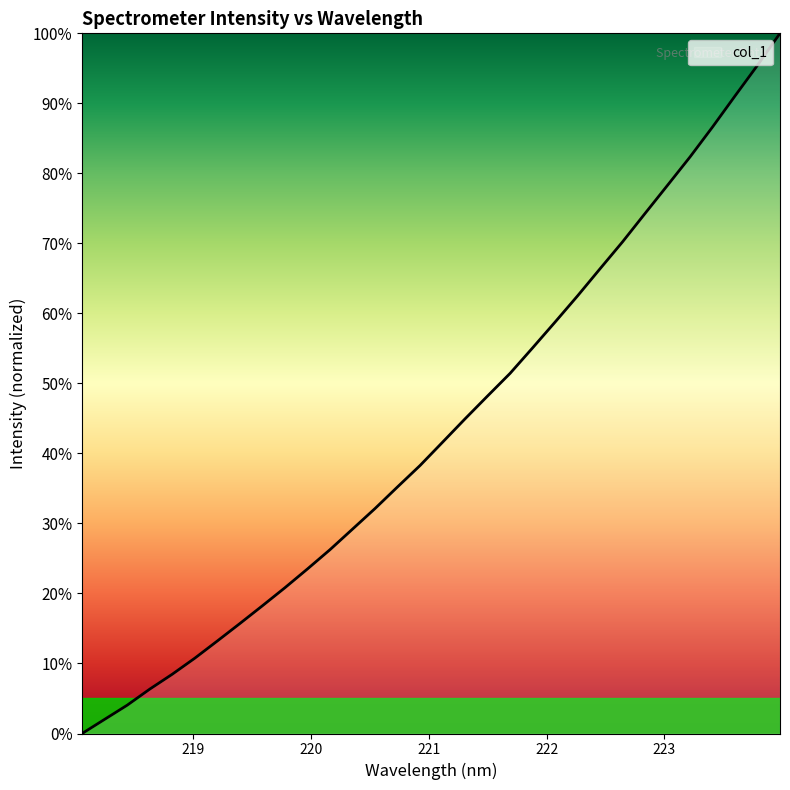

What is the greatest value displayed?

1.0